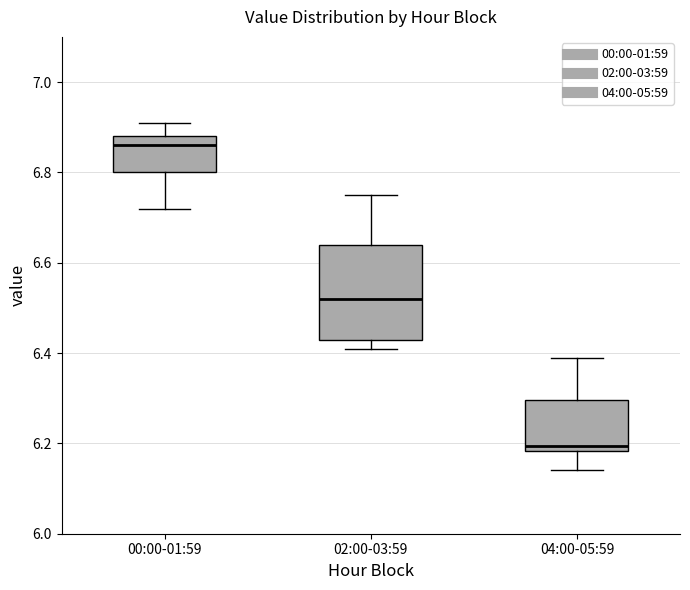

Which box is the tallest, from its lower edge to its upper edge?

02:00-03:59